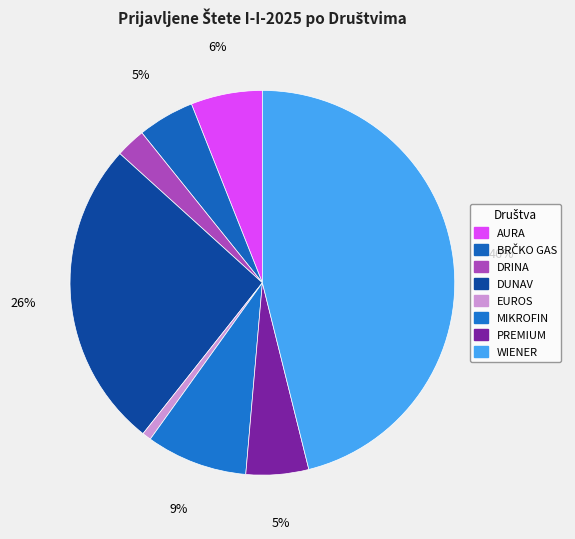

To the nearest percent, what is the difference between the PREMIUM and DUNAV slice percentages?

21%